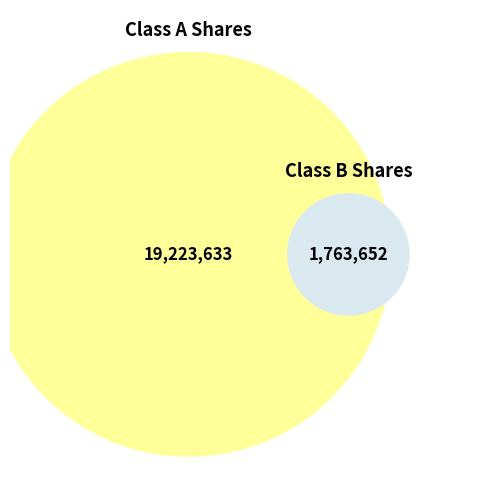

Do Common Stock Shares Issued (Class B) and Common Stock Shares Issued (Class A) together represent more than half of the pie?

Yes